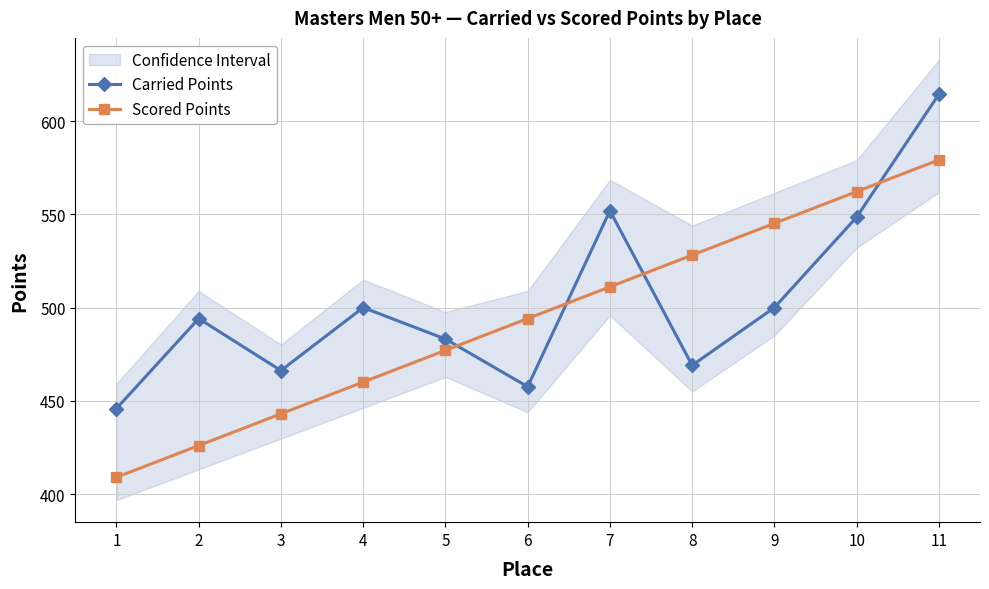

True or false: Scored Points has more than 2 interior local peaks.

False